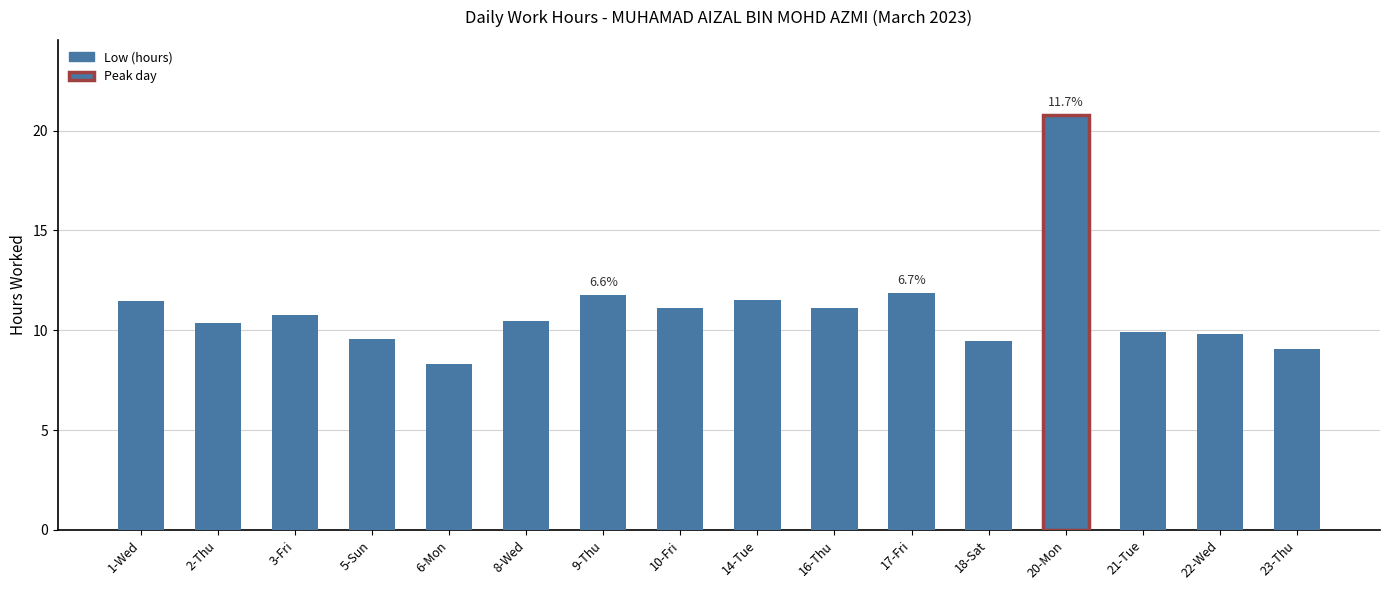

What is the sum of all values?

177.4